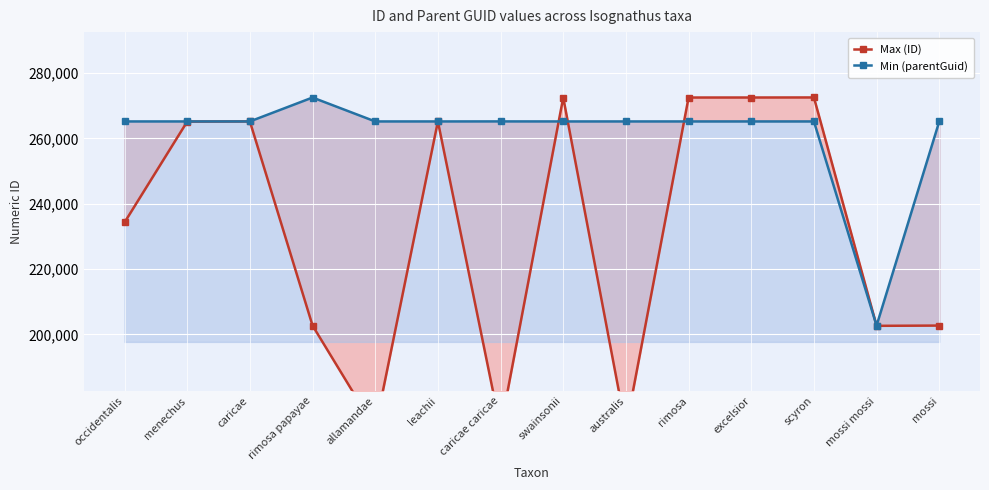

Reading right to left, extract all data points from this chart.

Max (ID): 202710	202629	272531	272514	272510	171247	272506	171269	265197	171184	202712	265199	265150	234284
Min (parentGuid): 265188	202710	265188	265188	265188	265188	265188	265199	265188	265188	272510	265188	265188	265188